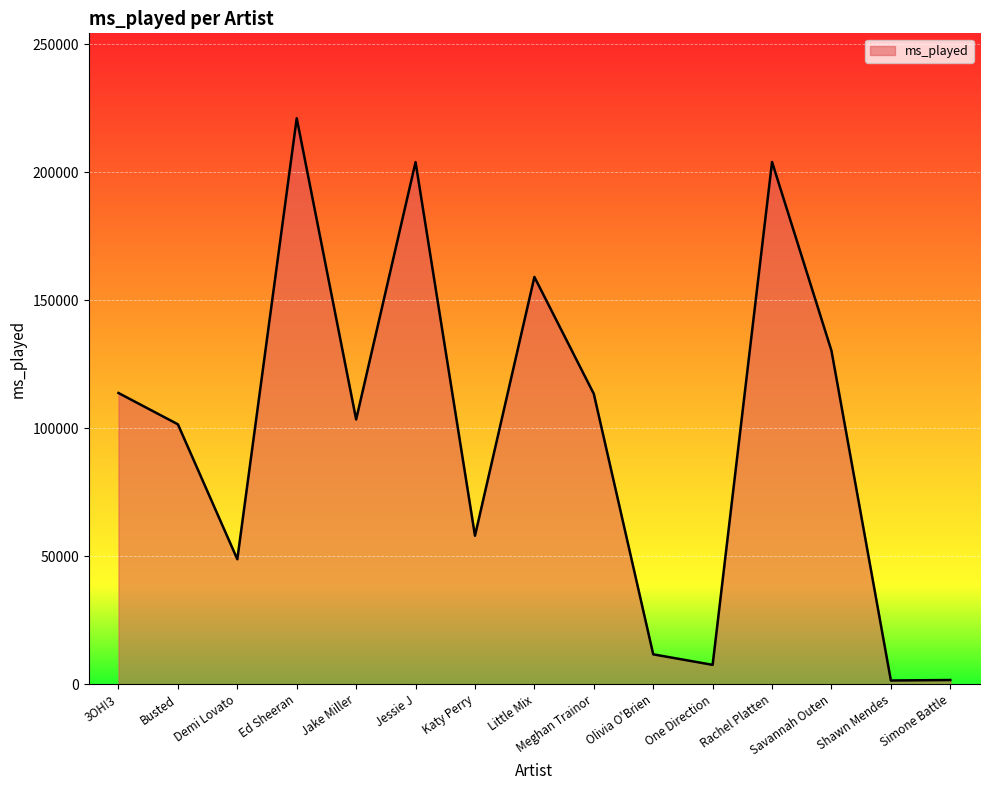

What is the ratio of the value at Savannah Outen to the value at Meghan Trainor?

1.1